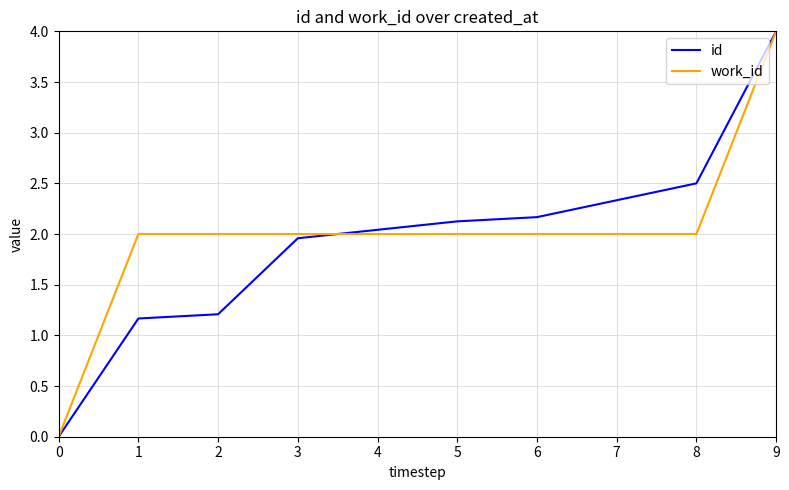

The value of id at 0 is 0.0. True or false?

True